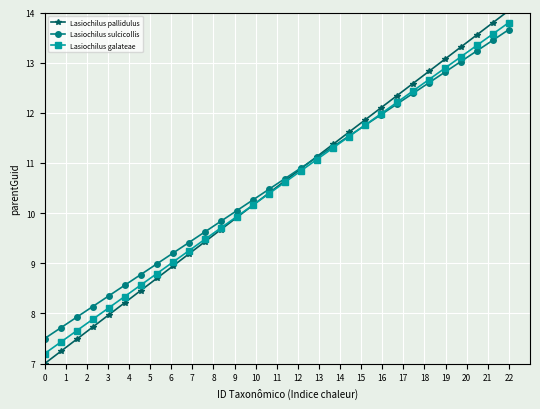

What is the value of the Lasiochilus galateae point at the 8th from the left?

8.8